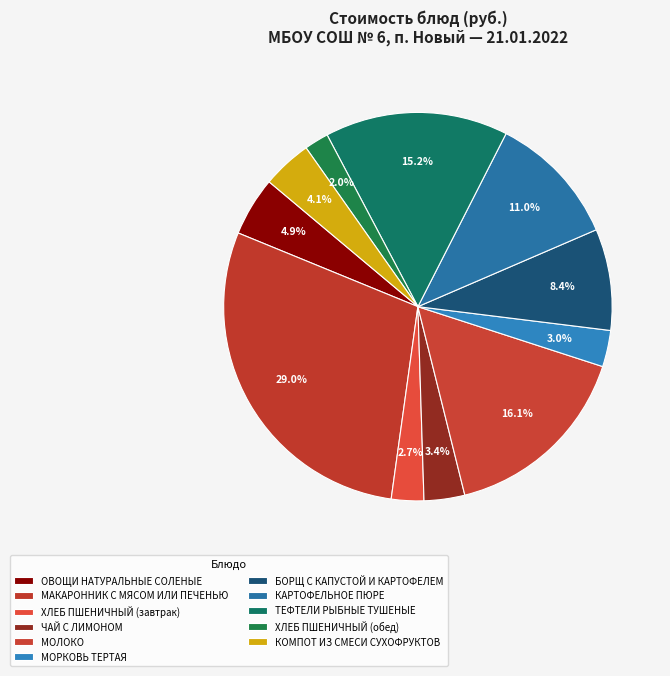

What percentage do БОРЩ С КАПУСТОЙ И КАРТОФЕЛЕМ and МОРКОВЬ ТЕРТАЯ together represent?

11.5%